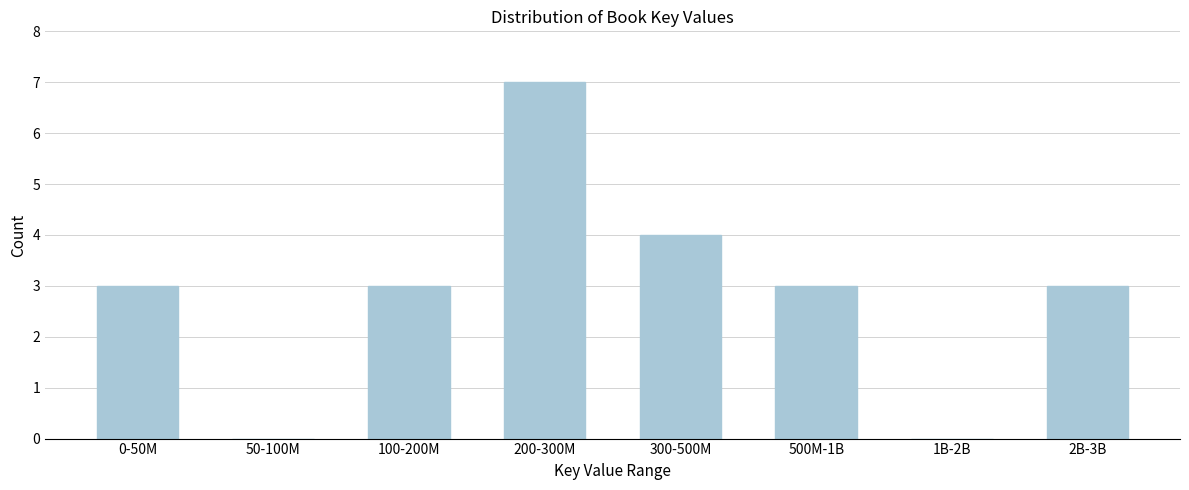

Reading left to right, list all the values displayed in this chart.

0-50M=3	50-100M=0	100-200M=3	200-300M=7	300-500M=4	500M-1B=3	1B-2B=0	2B-3B=3